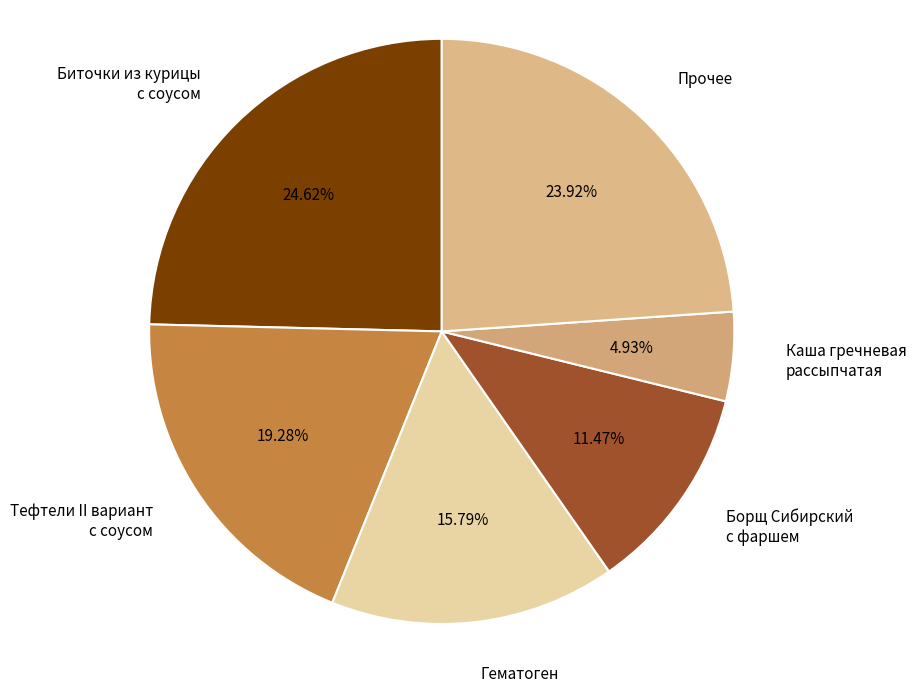

Which slice is the smallest?

Каша гречневая рассыпчатая